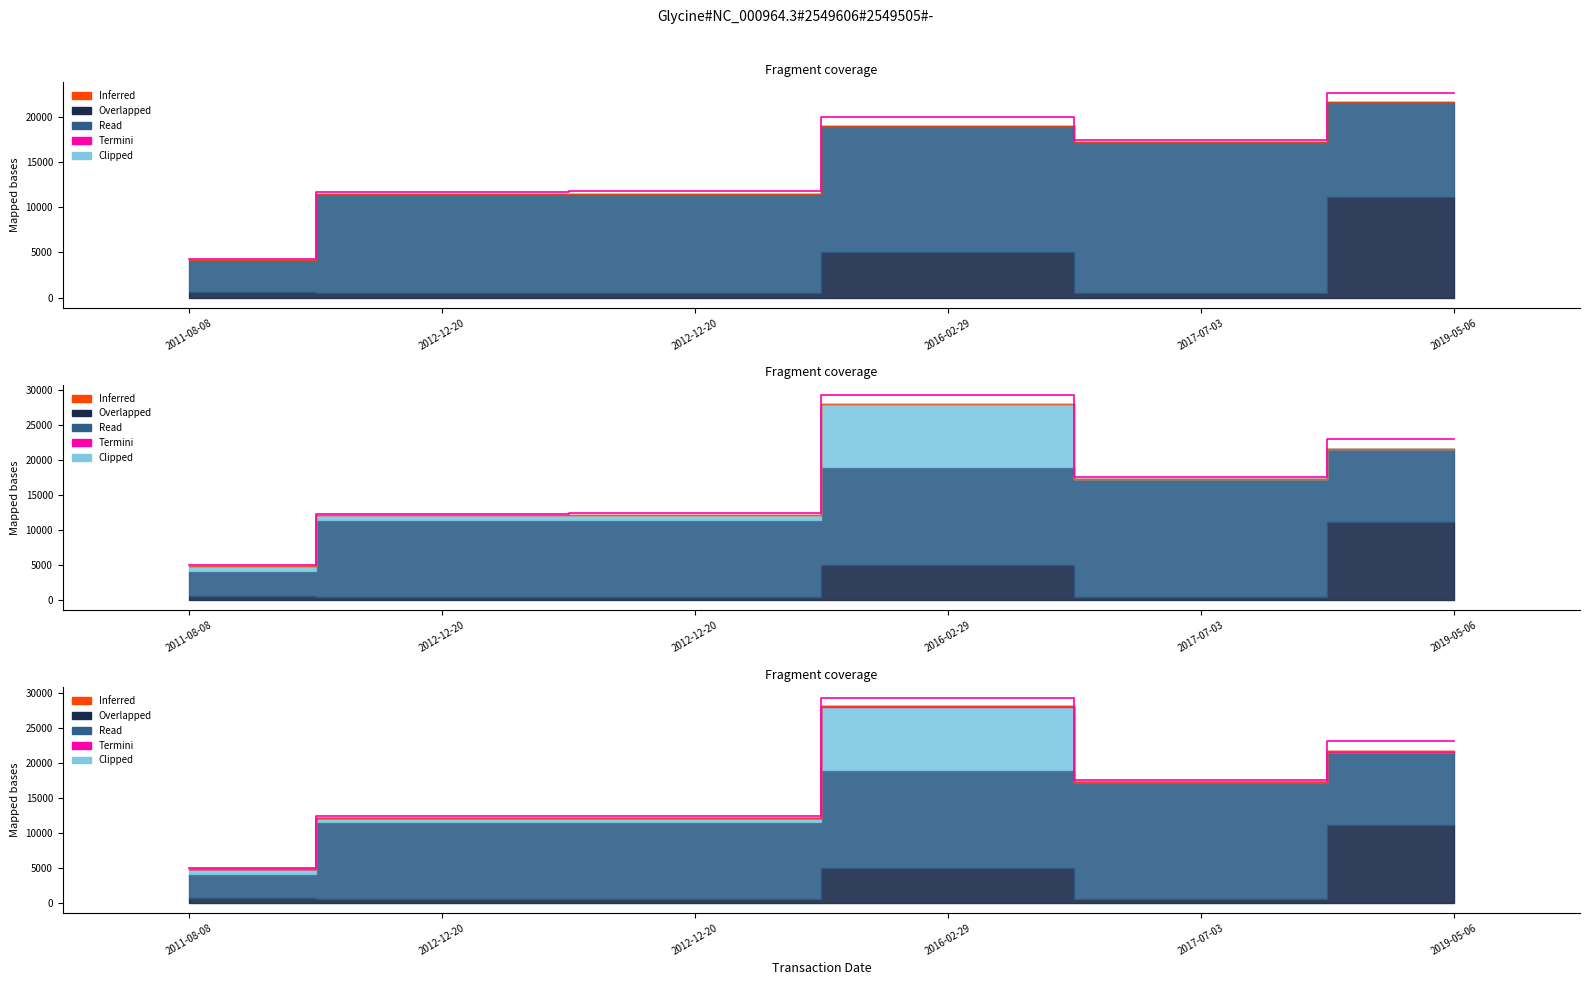

What is the greatest value displayed?

29371.1